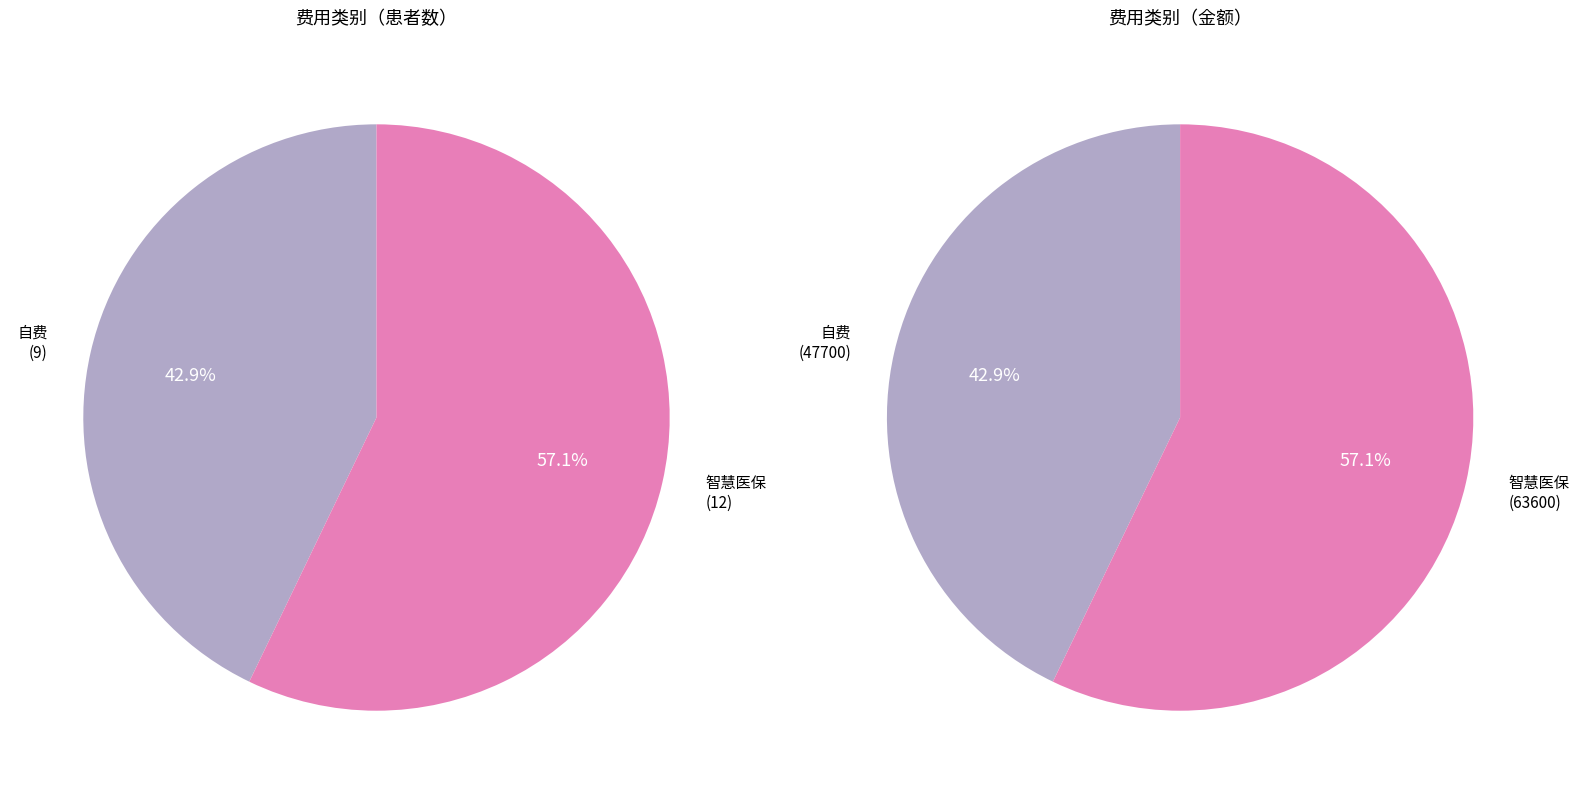

Does 自费 account for over 50% of the chart?

No